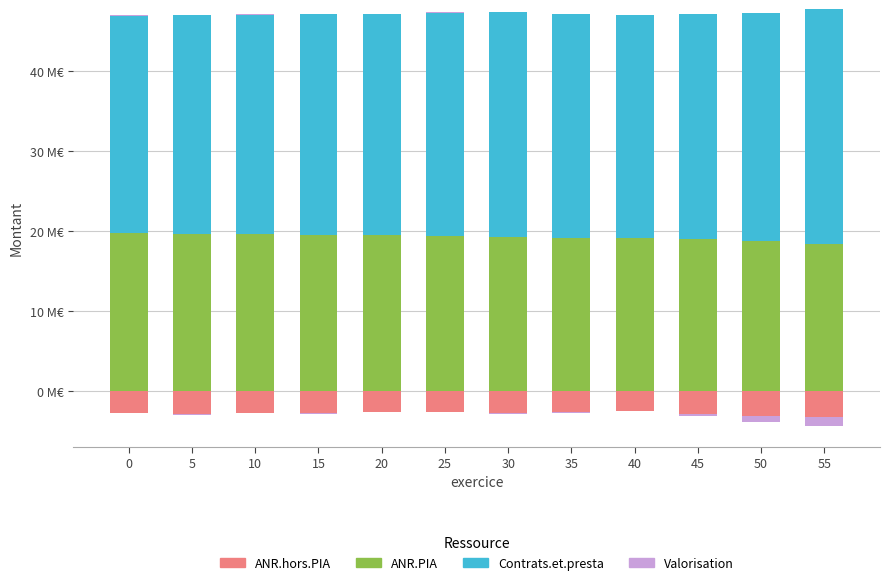

True or false: ANR.hors.PIA has a value of 0.0 at 50.

True